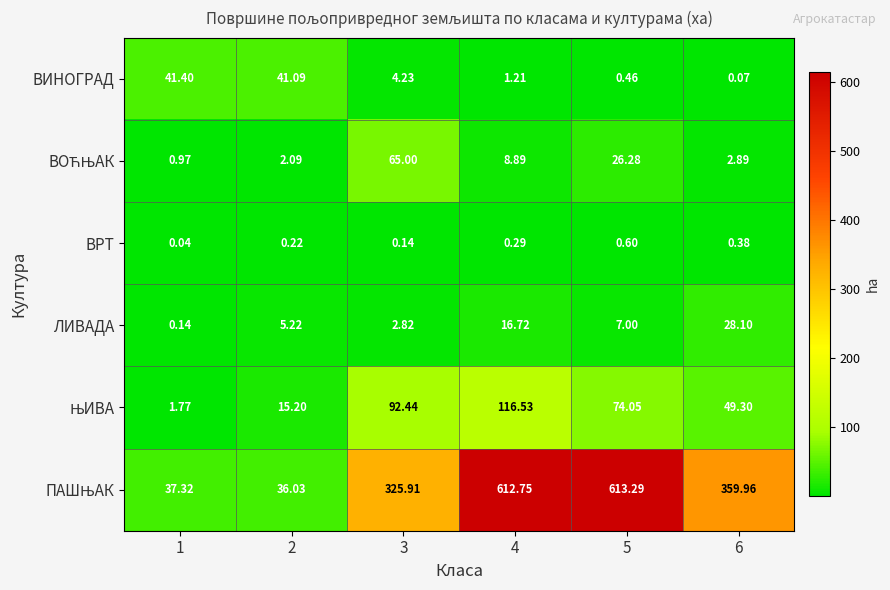

Count the number of data series in this chart.

6